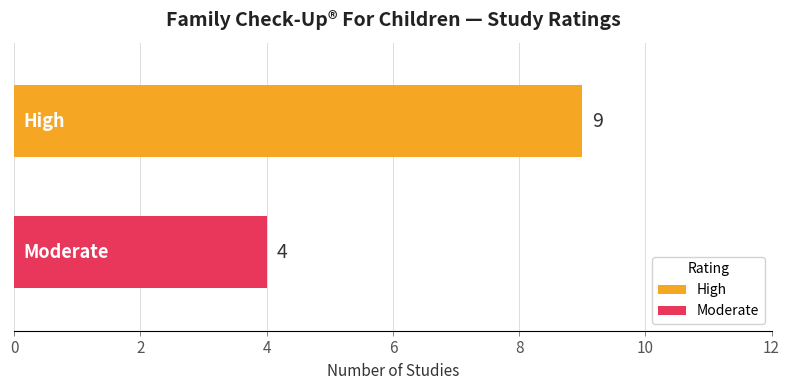

What is the minimum value shown in the chart?

4